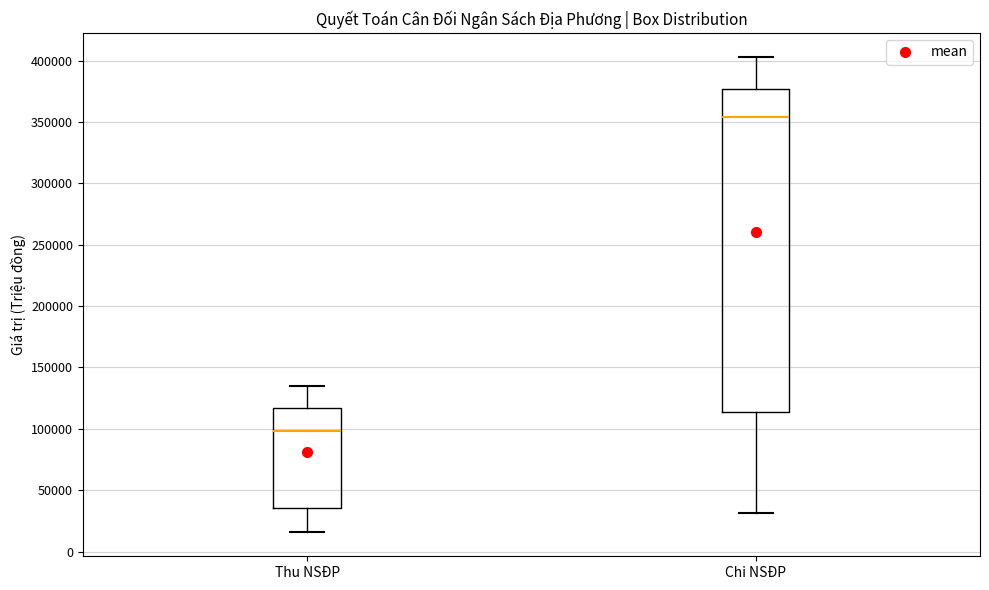

Which box has the lowest median line?

Thu NSĐP